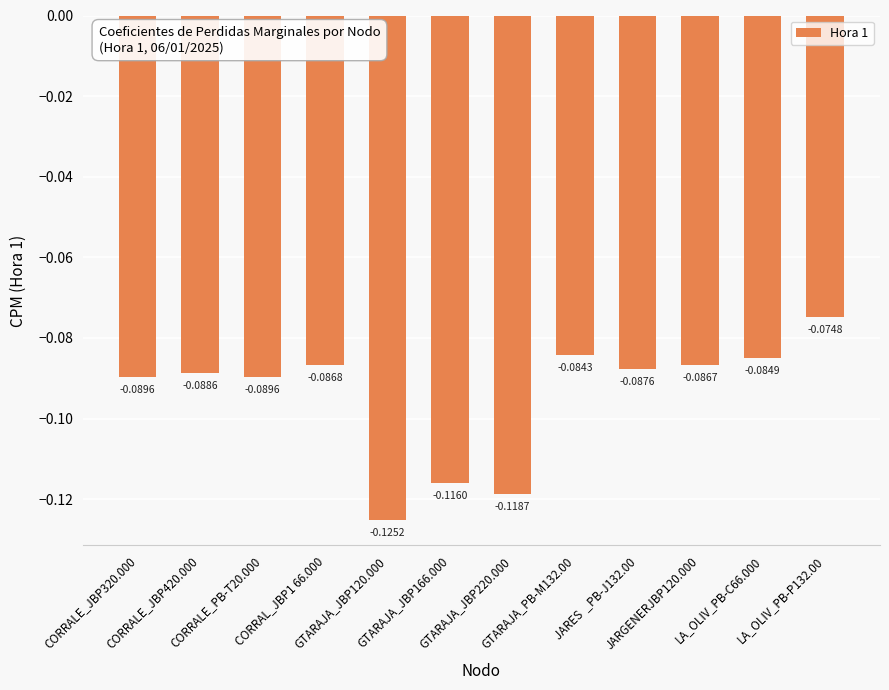

What is the sum of all values?

-1.1